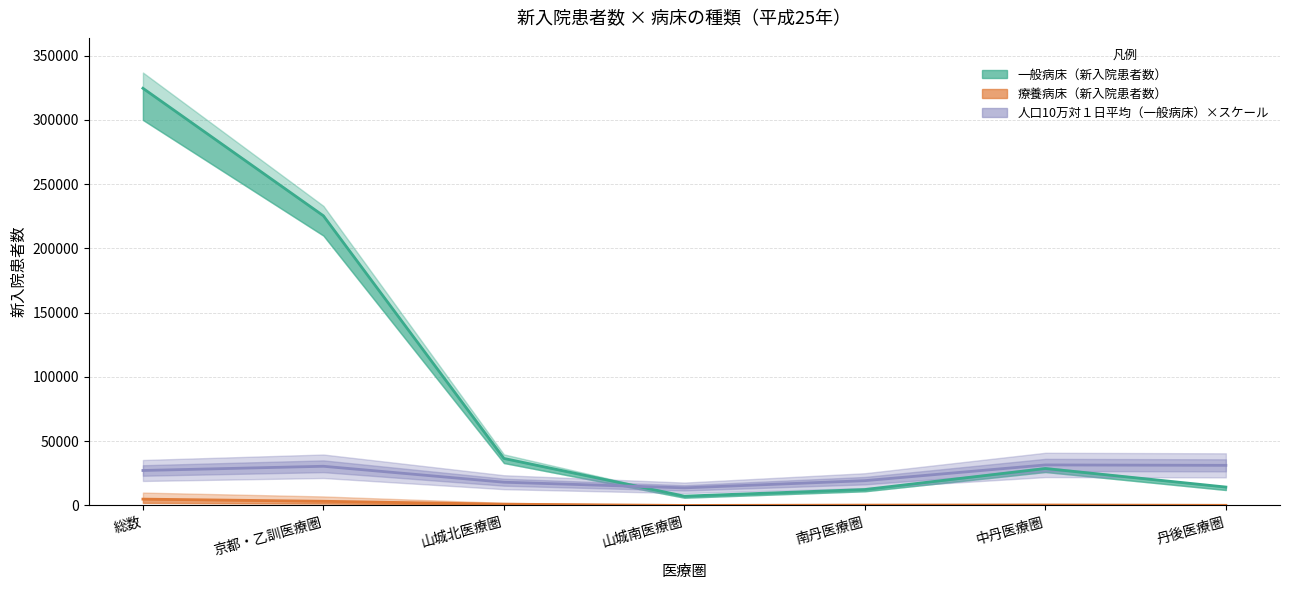

True or false: 療養病床（新入院患者数） and 一般病床（新入院患者数） cross at least once.

False